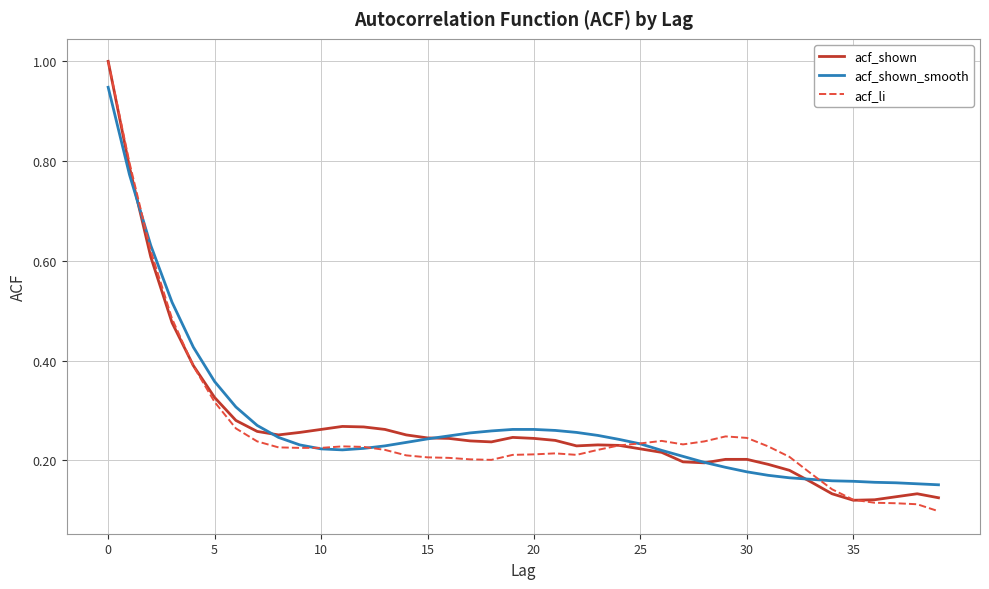

What is the maximum value for acf_li?

1.0